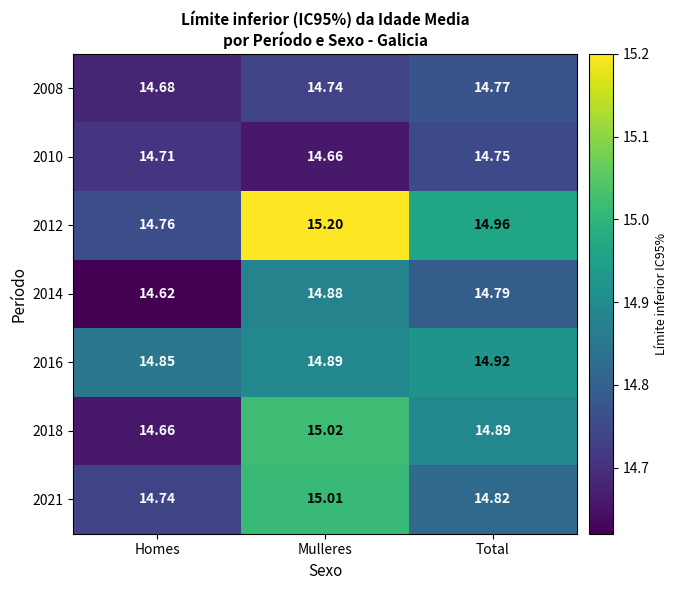

Which category has the lowest value across all series?

Homes